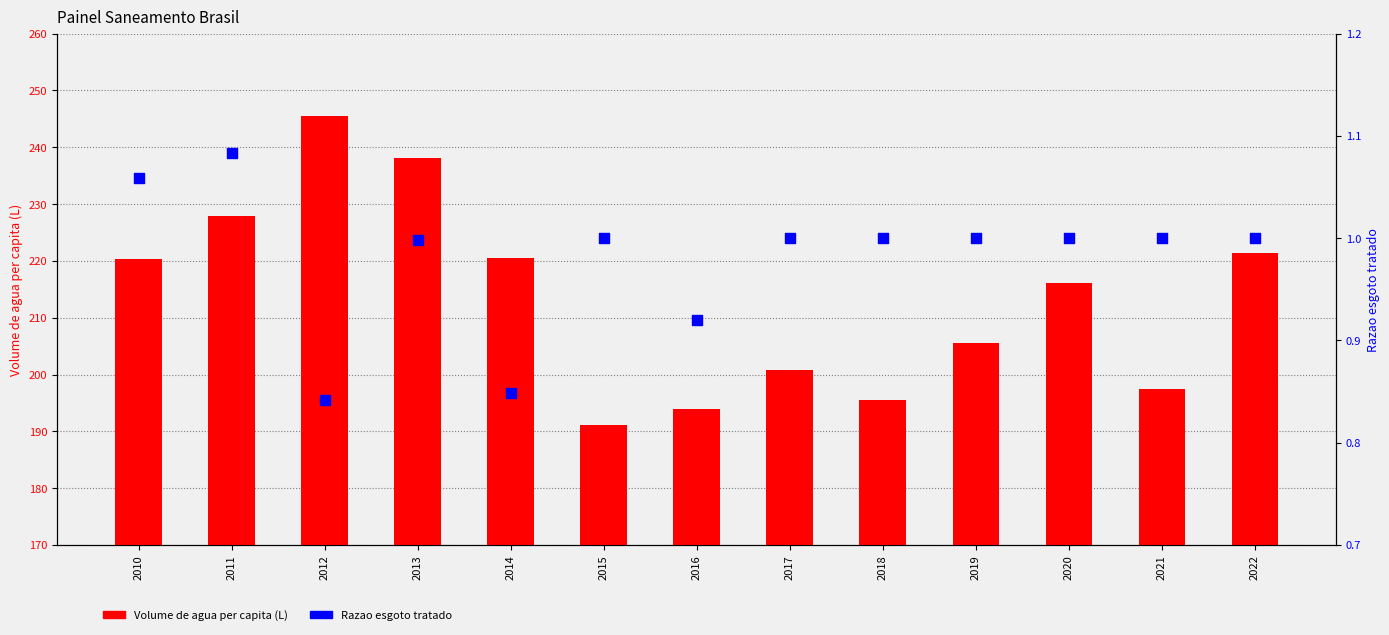

Which series contains the highest Y value?

Volume de agua per capita (L)